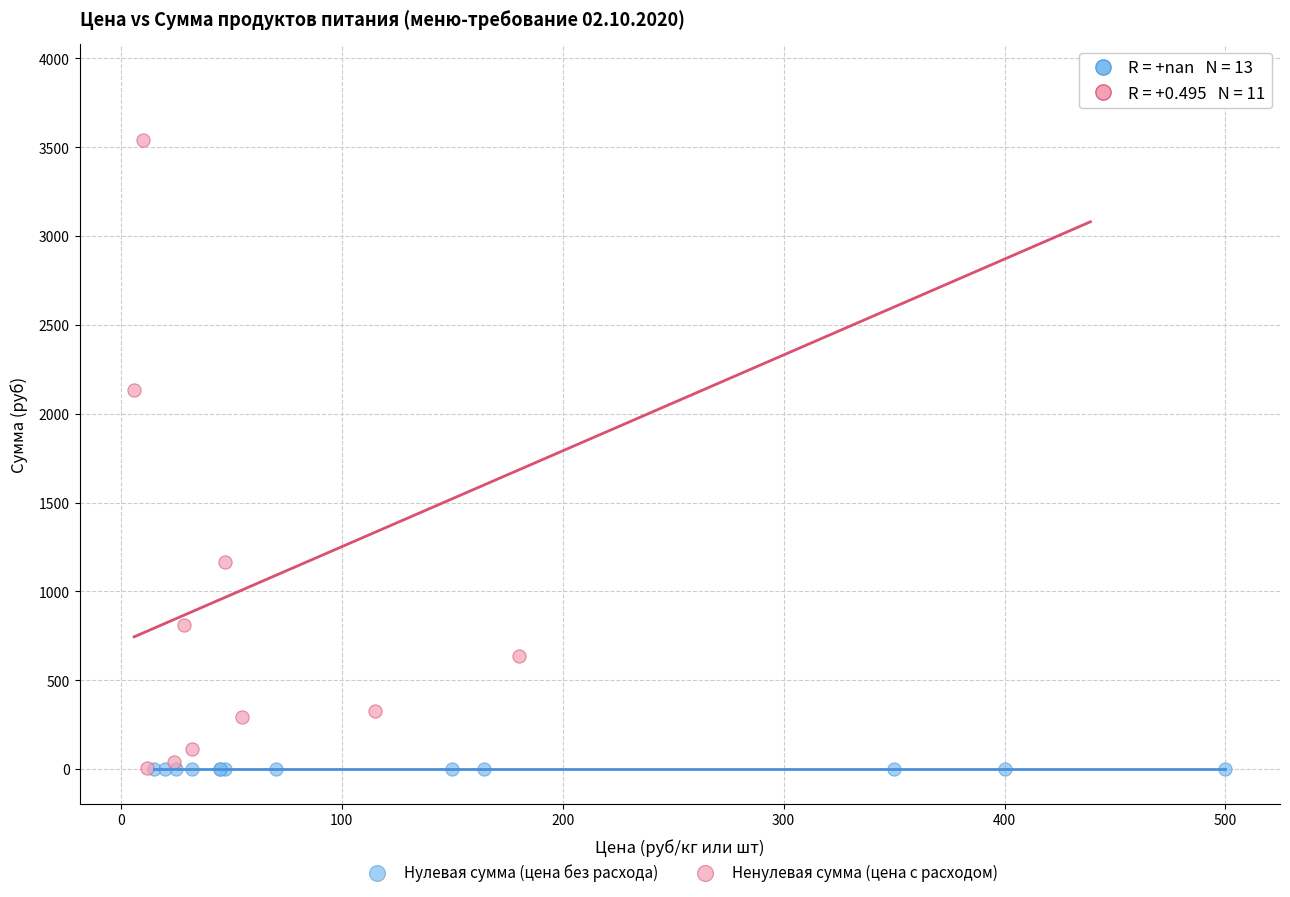

What are all the series names shown in the legend?

Нулевая сумма (цена без расхода), Ненулевая сумма (цена с расходом)